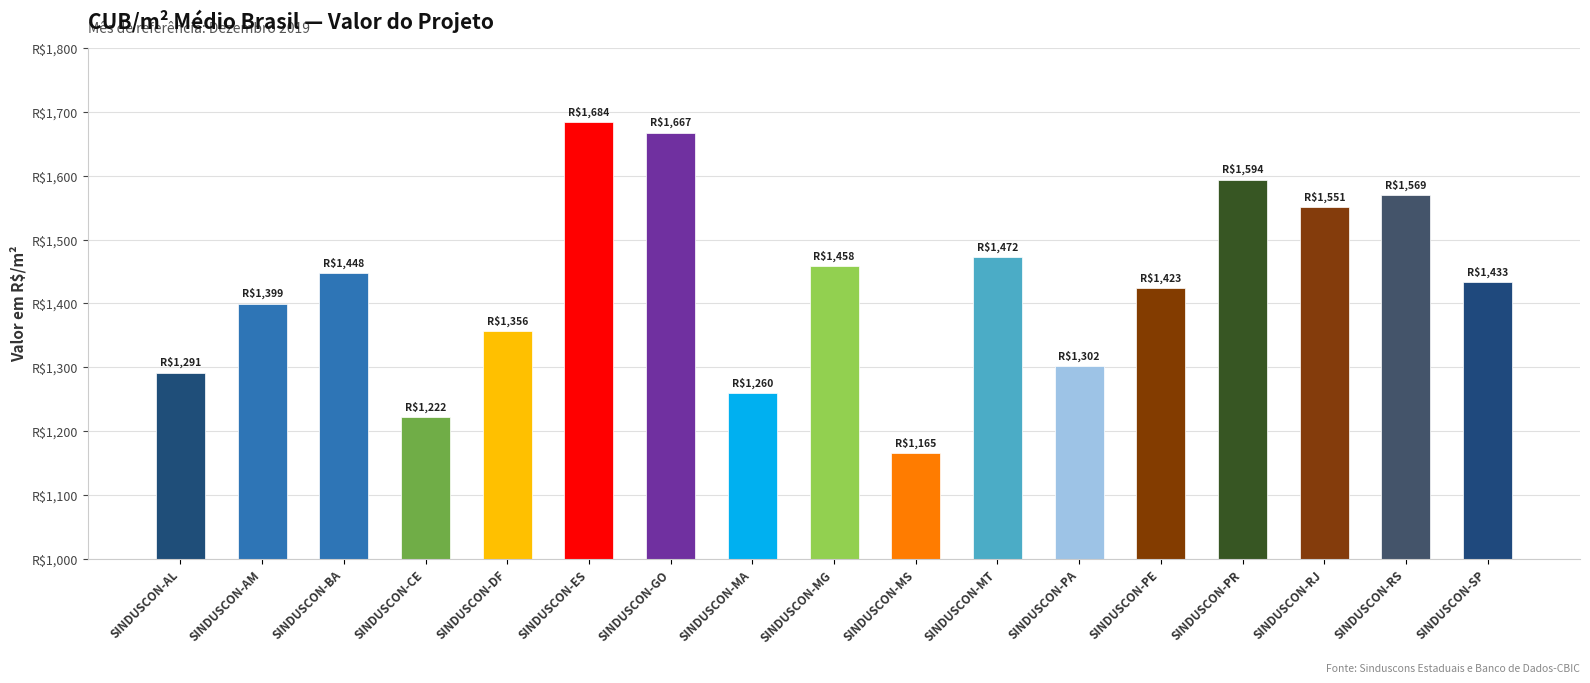

What is the value of the 15th bar from the left?

1550.6